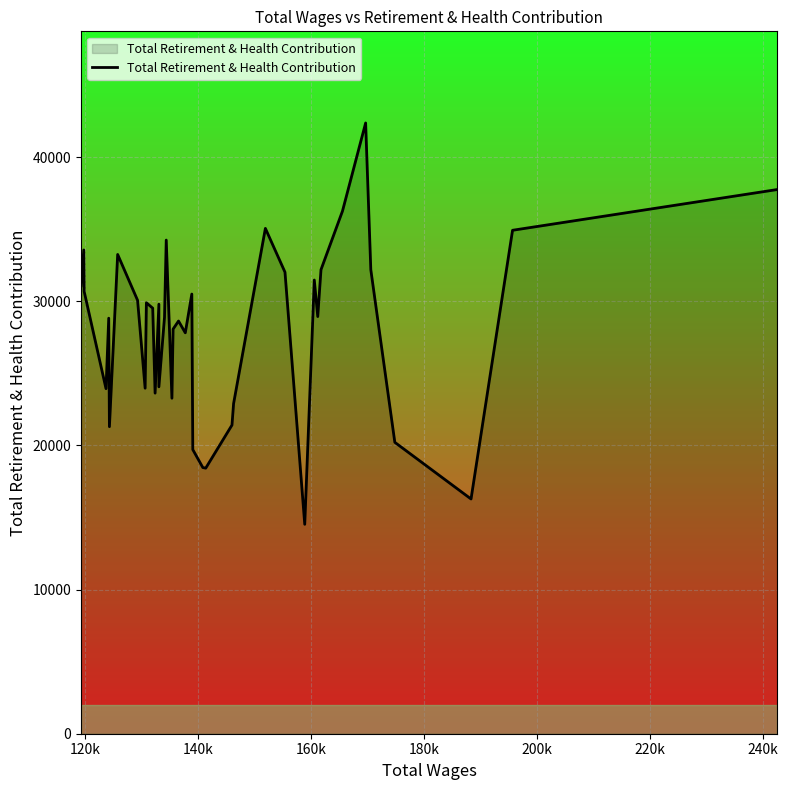

What is the difference between the maximum and minimum values?

27849